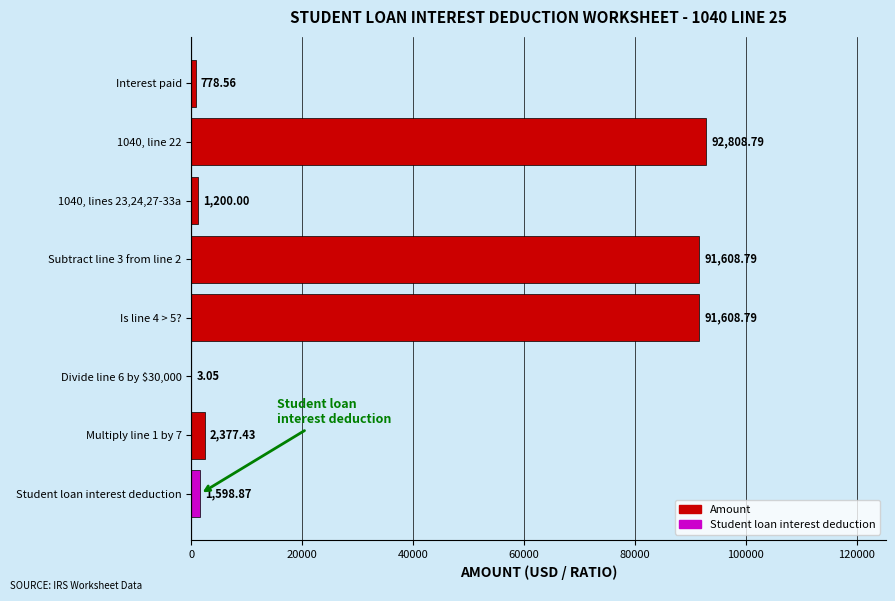

How many distinct data groups are displayed?

1